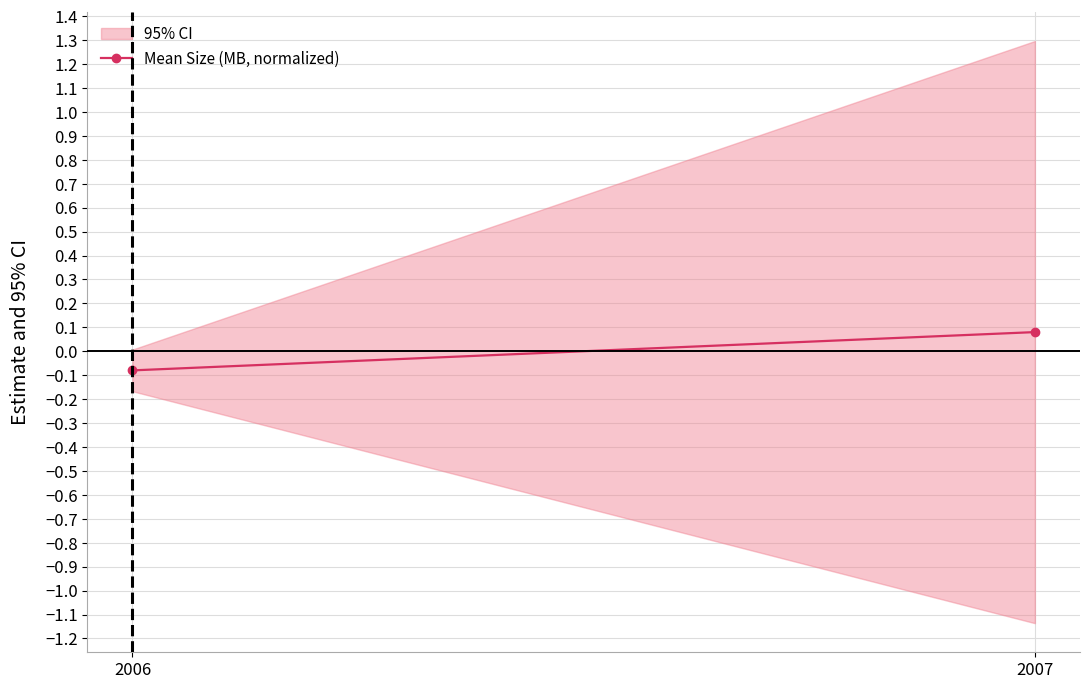

At which label is the value closest to 0?

2006